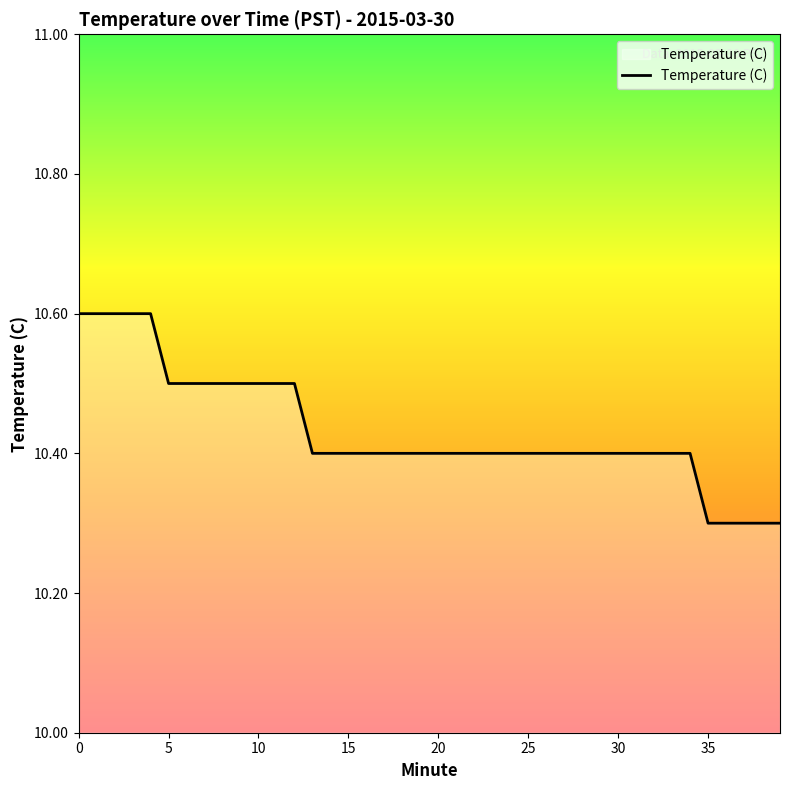

What is the smallest value displayed?

10.3